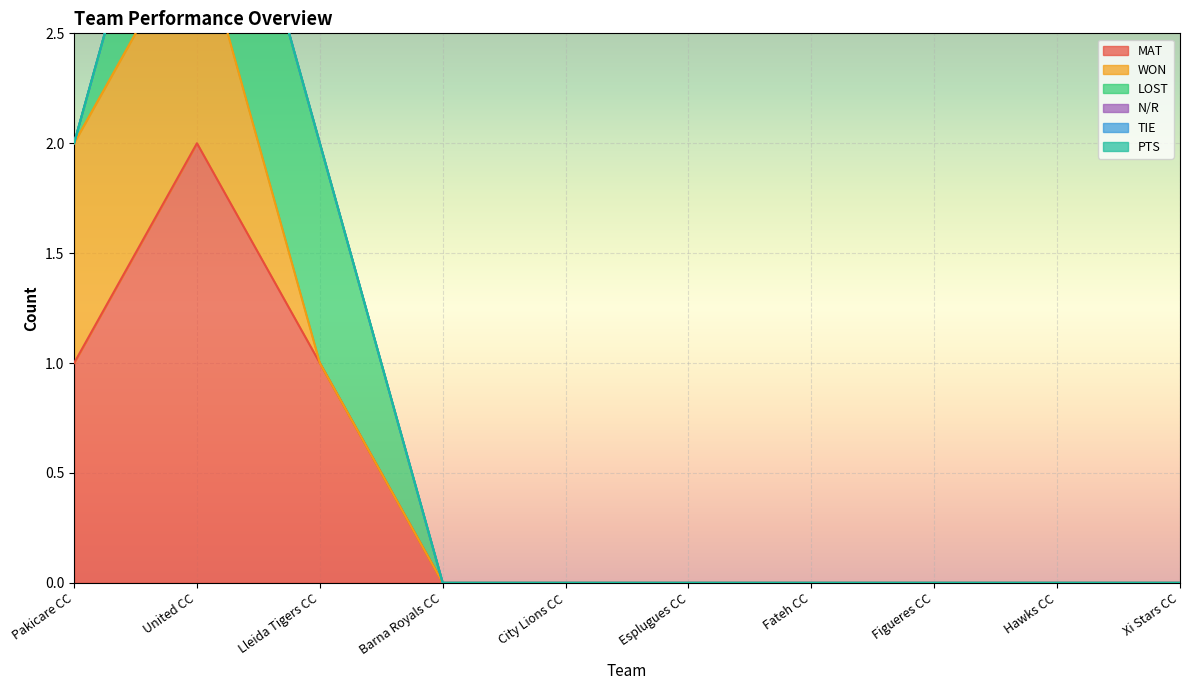

List the labels in order of TIE value, smallest first.

Pakicare CC, United CC, Lleida Tigers CC, Barna Royals CC, City Lions CC, Esplugues CC, Fateh CC, Figueres CC, Hawks CC, Xi Stars CC